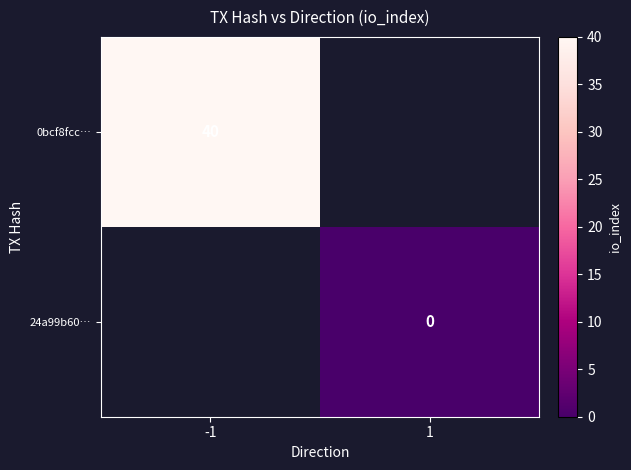

Which category has the lowest value across all series?

1